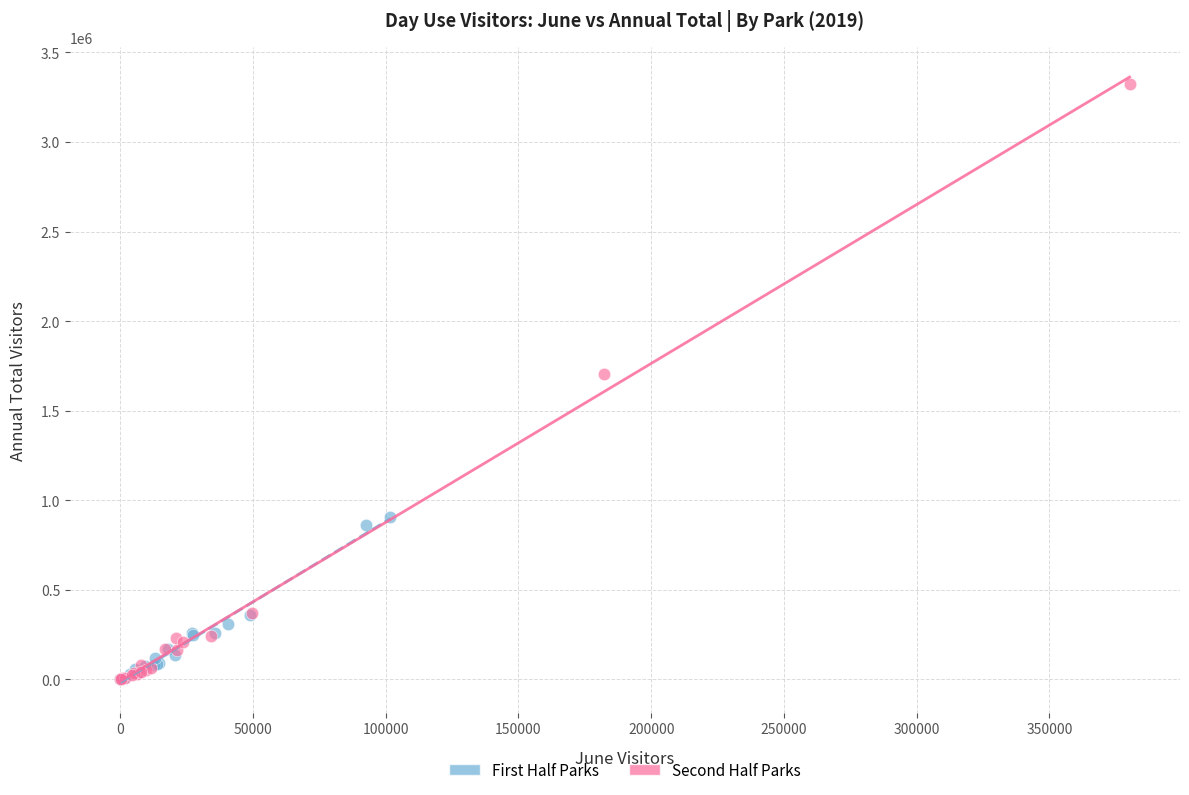

Which series has the widest spread of Y values?

Second Half Parks